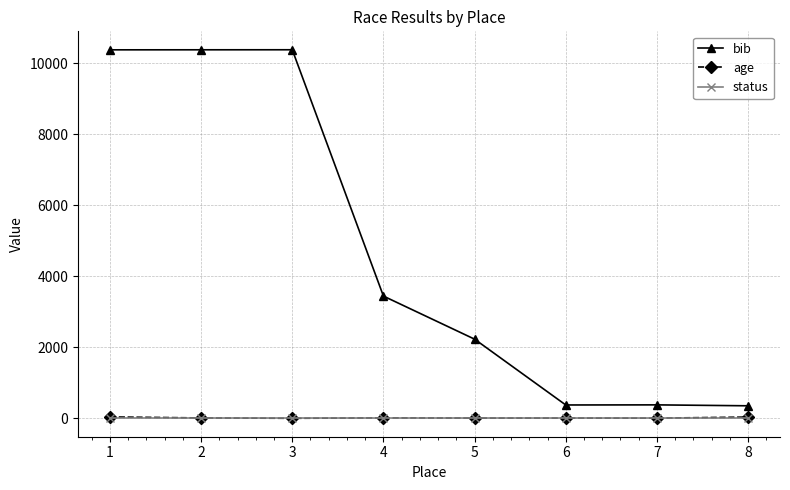

What is the maximum value for bib?

10377